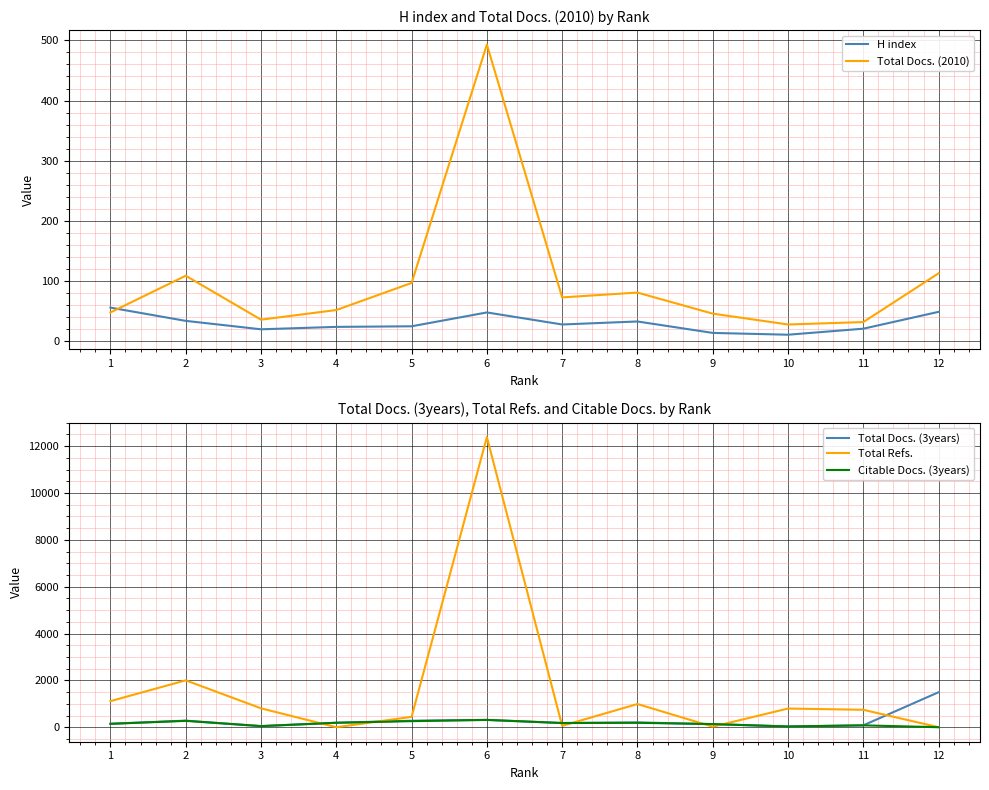

Reading left to right, transcribe all the data shown in this chart.

H index: 1=56	2=34	3=20	4=24	5=25	6=48	7=28	8=33	9=14	10=11	11=21	12=49
Total Docs. (2010): 1=48	2=109	3=36	4=52	5=97	6=493	7=73	8=81	9=46	10=28	11=32	12=113
Total Docs. (3years): 1=148	2=281	3=47	4=191	5=277	6=312	7=181	8=204	9=133	10=33	11=80	12=1494
Total Refs.: 1=1114	2=2001	3=806	4=0	5=442	6=12386	7=58	8=990	9=23	10=797	11=744	12=0
Citable Docs. (3years): 1=144	2=271	3=47	4=190	5=259	6=312	7=178	8=188	9=133	10=31	11=79	12=0